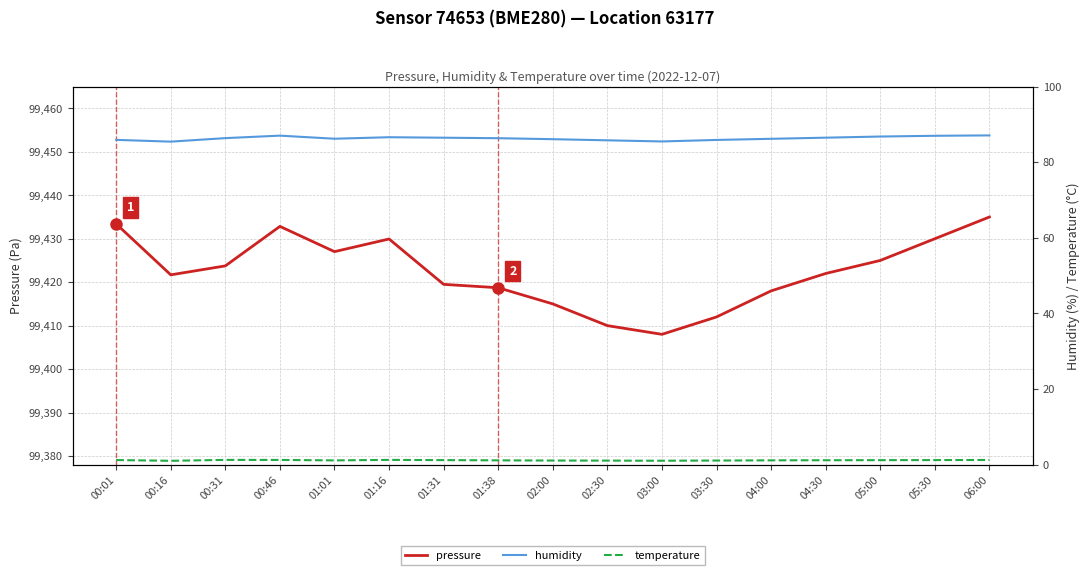

True or false: temperature has a value of 1.1 at 03:30.

True